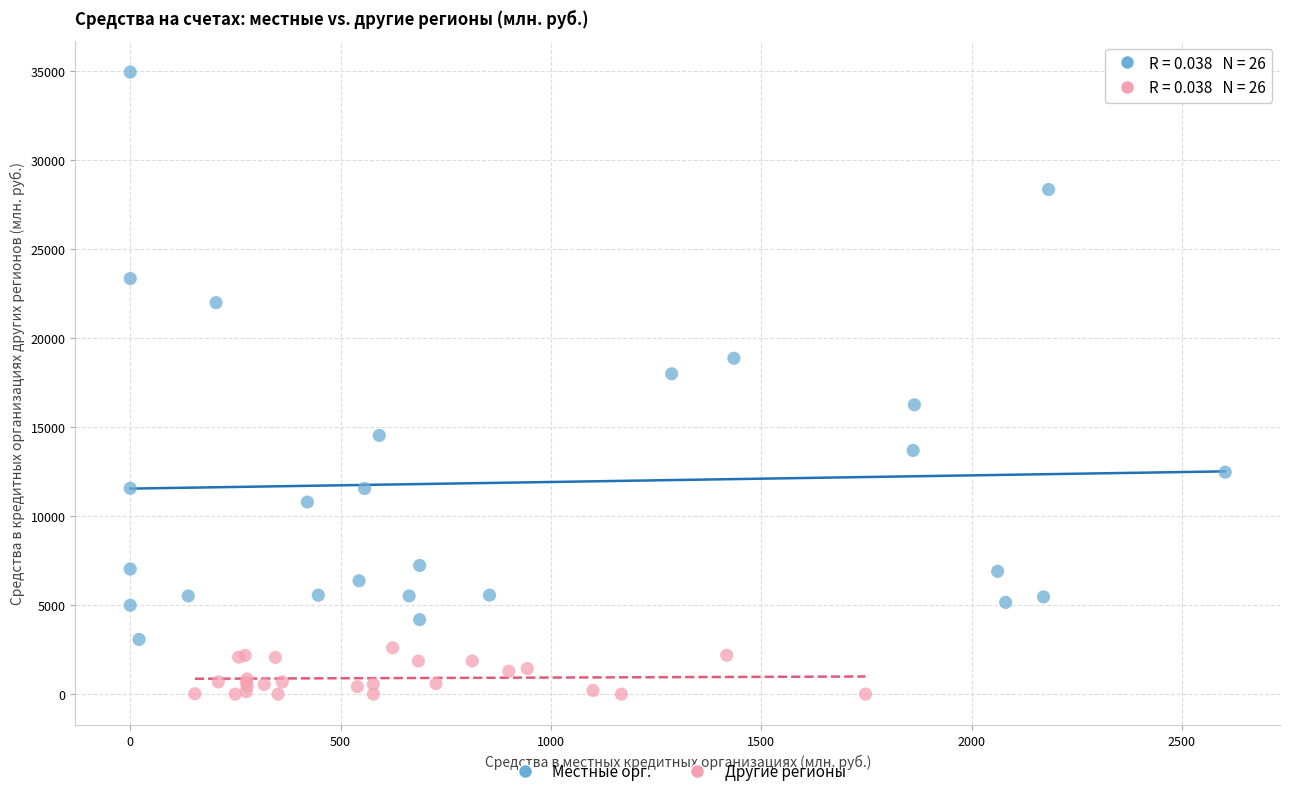

Which series reaches the minimum Y coordinate?

Другие регионы